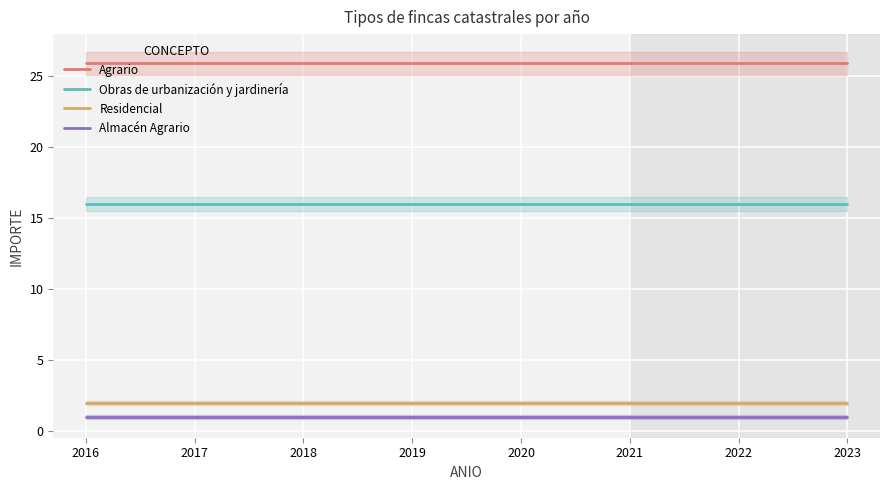

Reading right to left, list all the values displayed in this chart.

Agrario: 2023=25.9	2022=25.9	2021=25.9	2020=25.9	2019=25.9	2018=25.9	2017=25.9	2016=25.9
Obras de urbanización y jardinería: 2023=16.0	2022=16.0	2021=16.0	2020=16.0	2019=16.0	2018=16.0	2017=16.0	2016=16.0
Residencial: 2023=2.0	2022=2.0	2021=2.0	2020=2.0	2019=2.0	2018=2.0	2017=2.0	2016=2.0
Almacén Agrario: 2023=1.0	2022=1.0	2021=1.0	2020=1.0	2019=1.0	2018=1.0	2017=1.0	2016=1.0